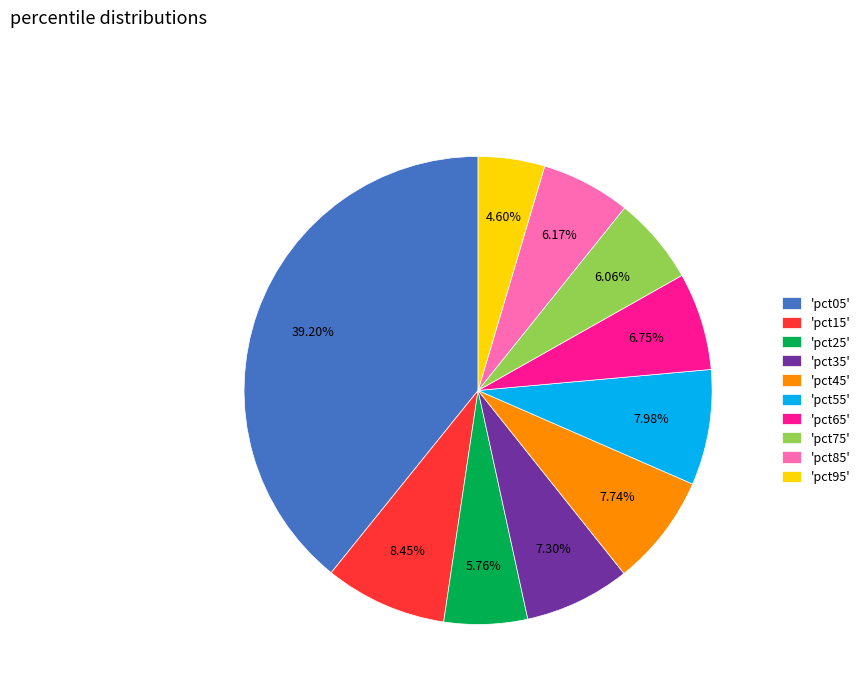

Which category has the biggest portion of the pie?

'pct05'